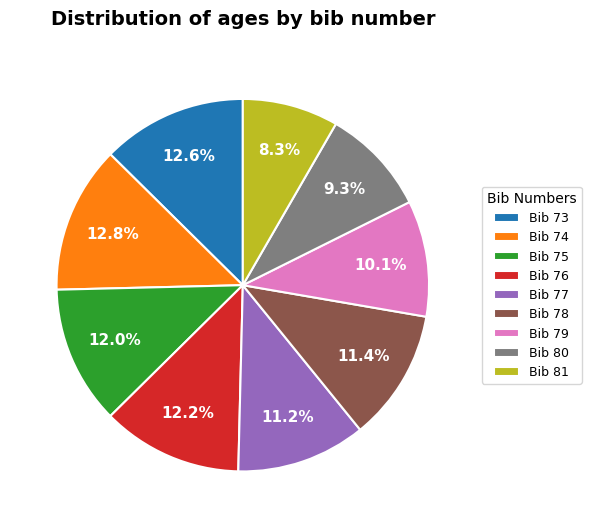

Between Bib 74 and Bib 79, which is larger?

Bib 74